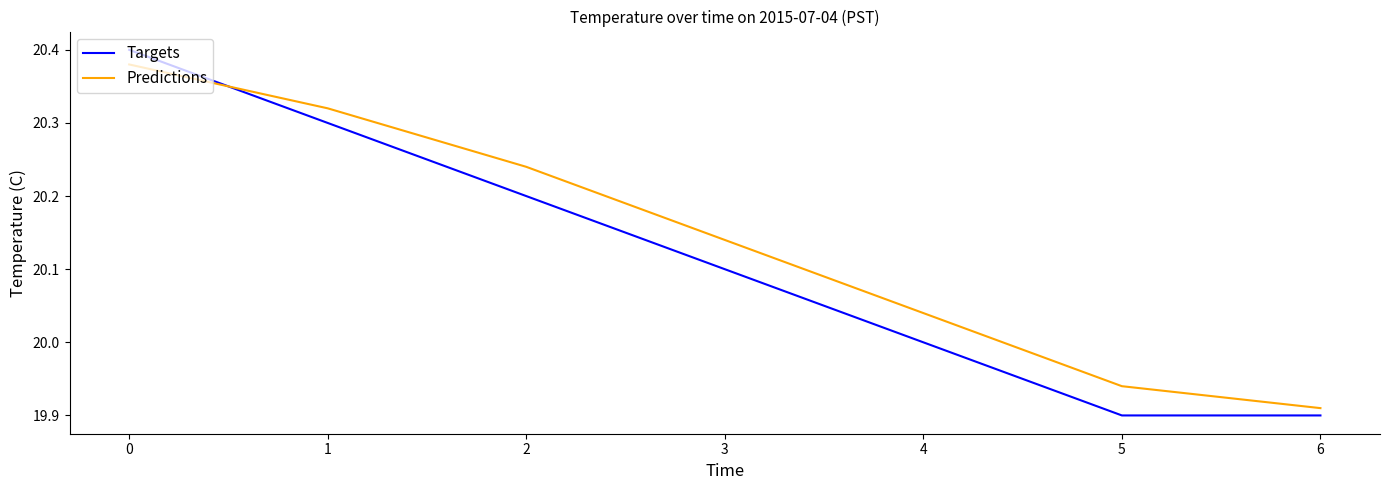

Is it true that Targets equals 20.3 at 1?

True